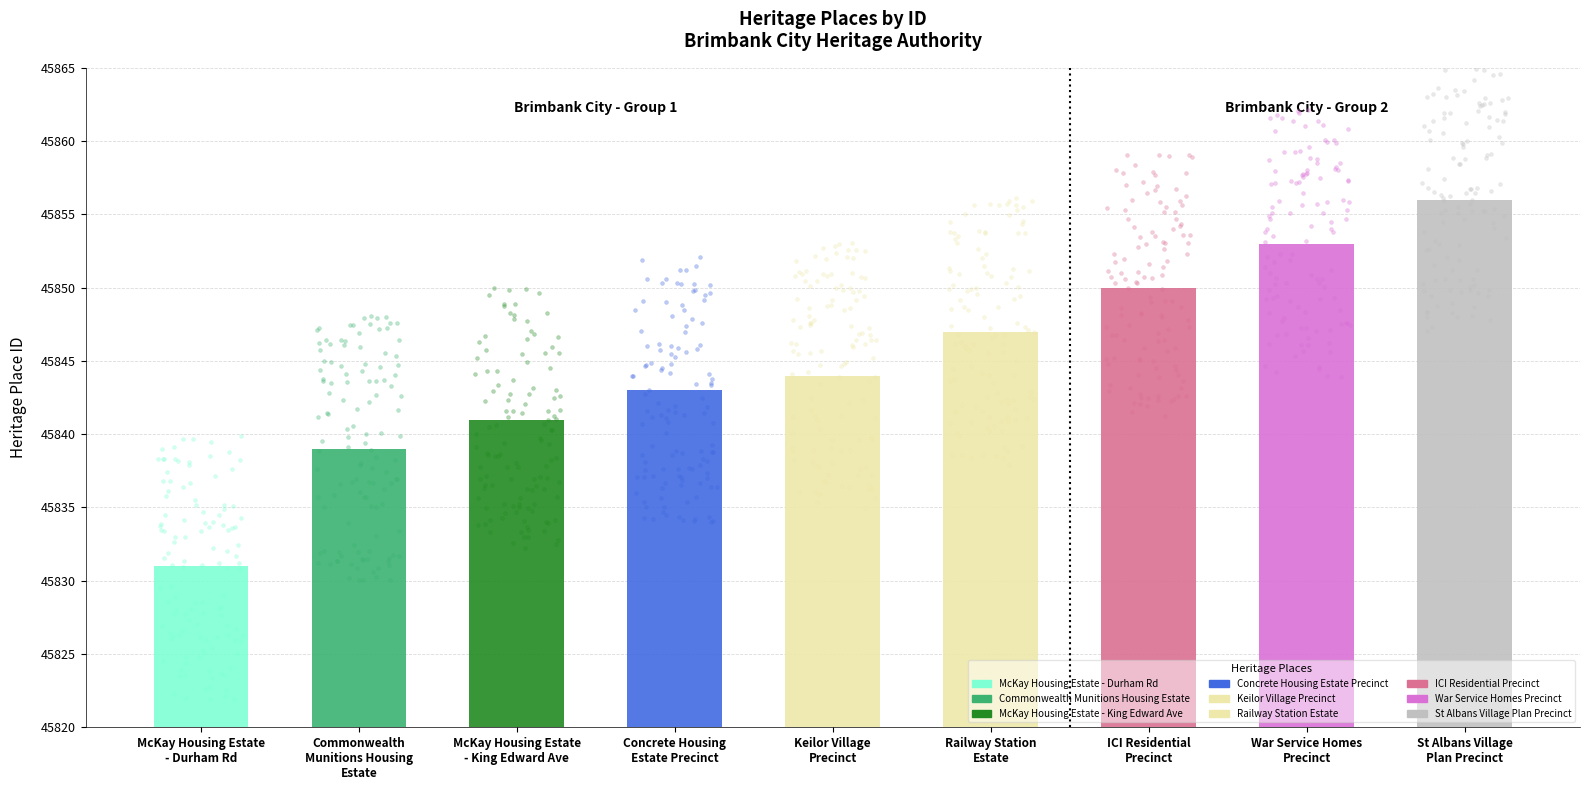

What is the ratio of the value at Keilor Village
Precinct to the value at Commonwealth
Munitions Housing
Estate?

1.0